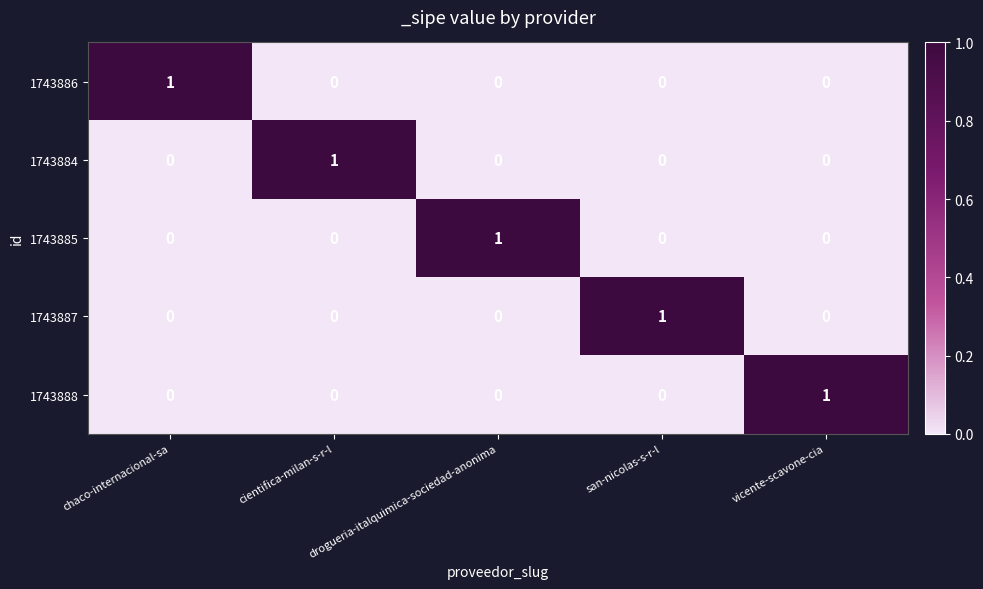

The value of 1743887 at san-nicolas-s-r-l is 1. True or false?

True